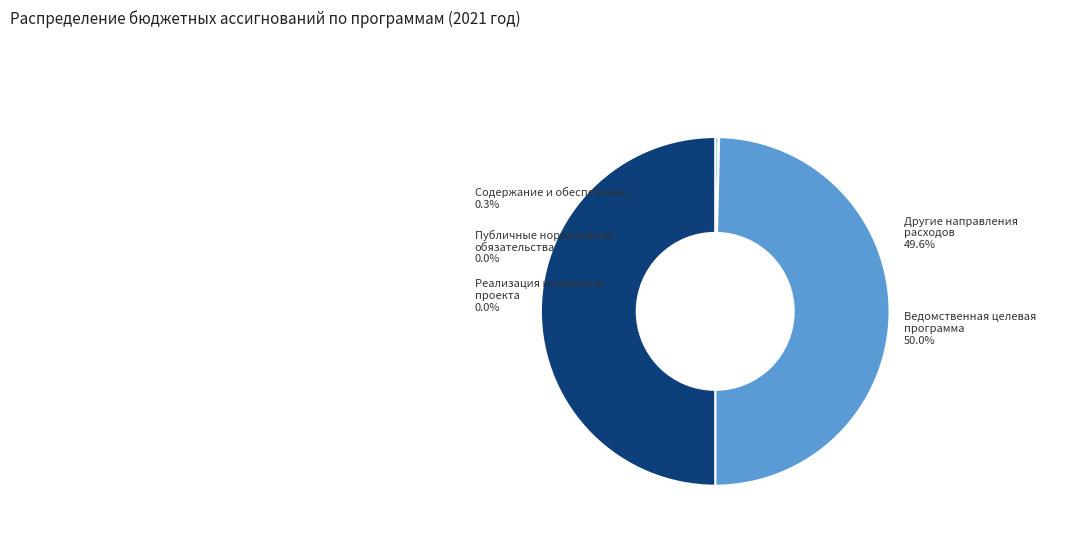

To the nearest percent, what is the combined percentage of Содержание и обеспечение деятельности and Ведомственная целевая программа?

50%